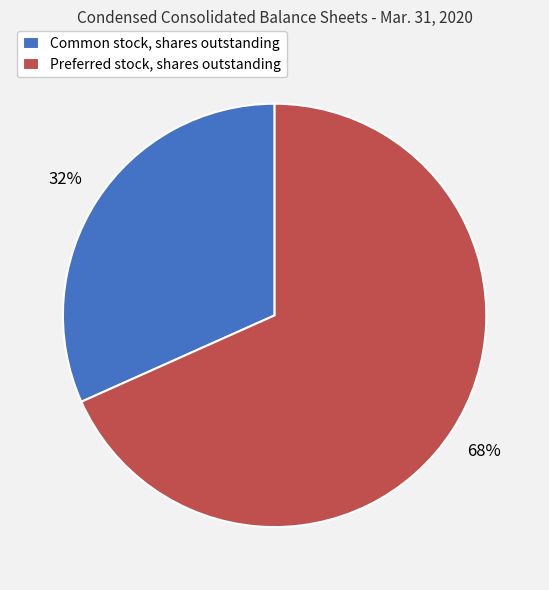

What is the smallest slice in the pie chart?

Common stock, shares outstanding